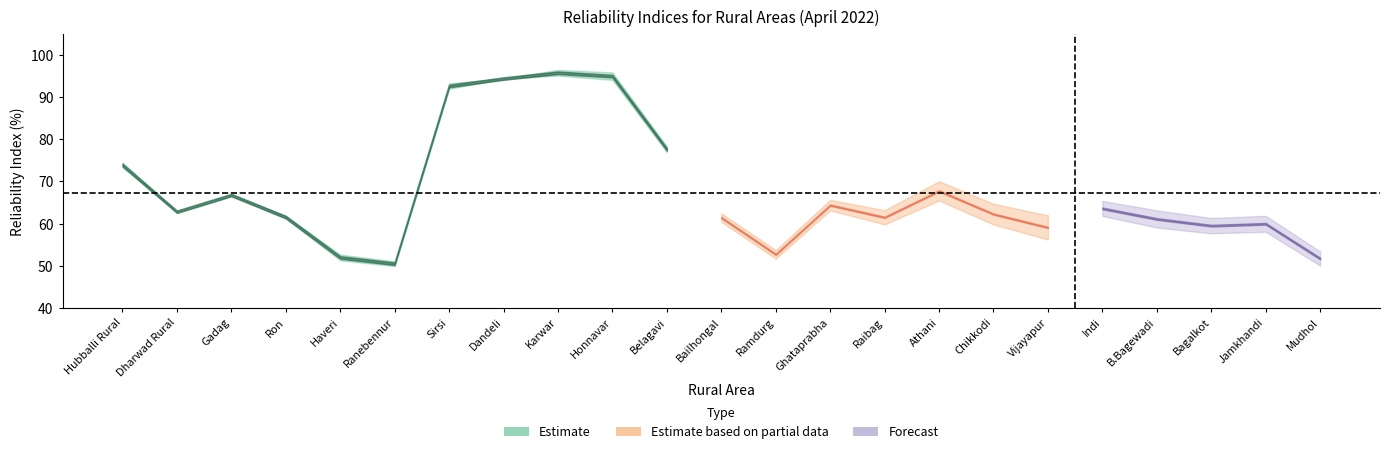

Does the chart have visible grid lines?

No